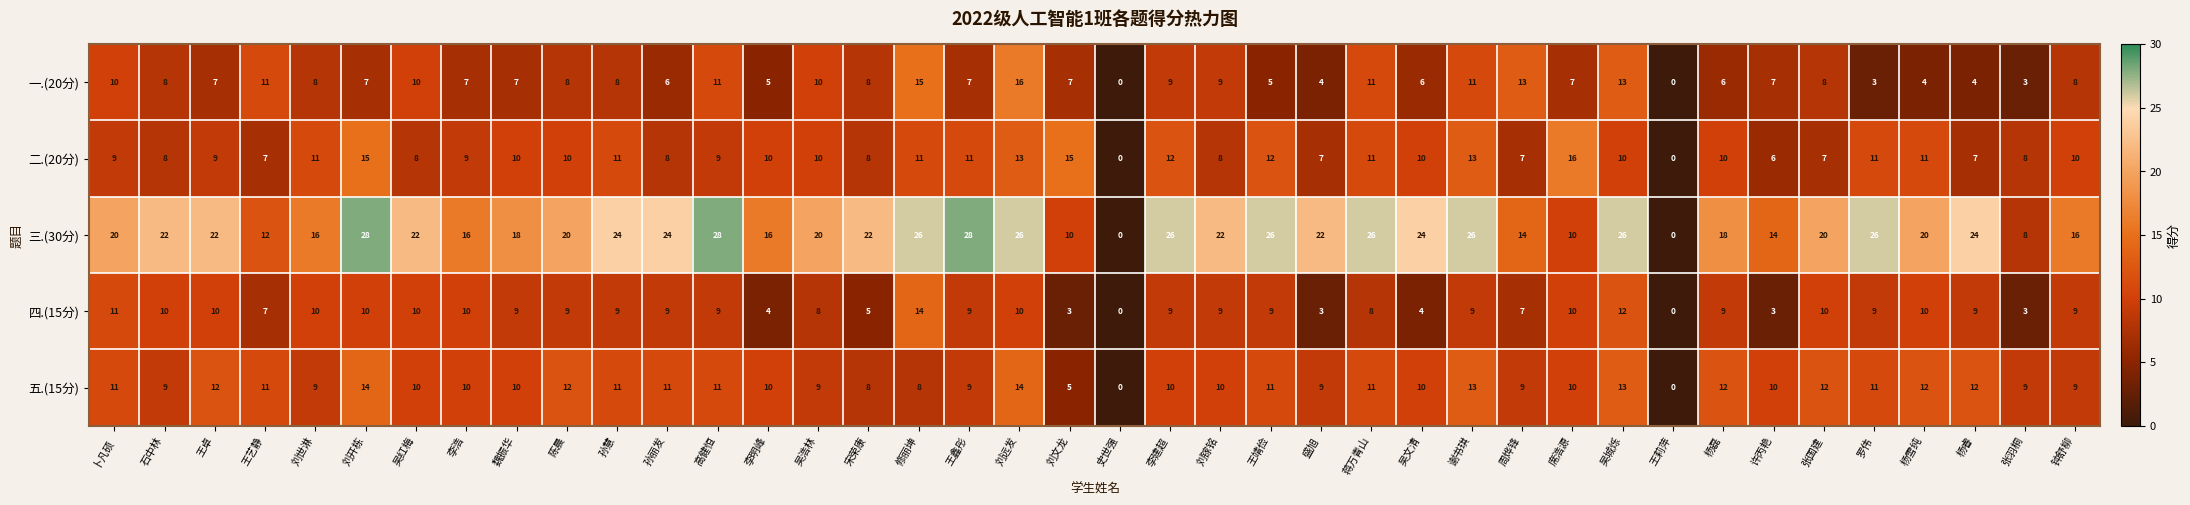

What is the greatest value displayed?

28